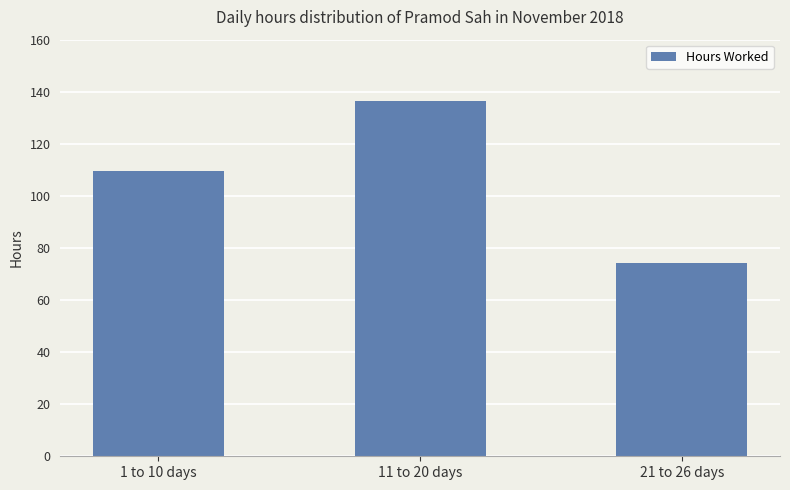

How many values exceed 109?

2